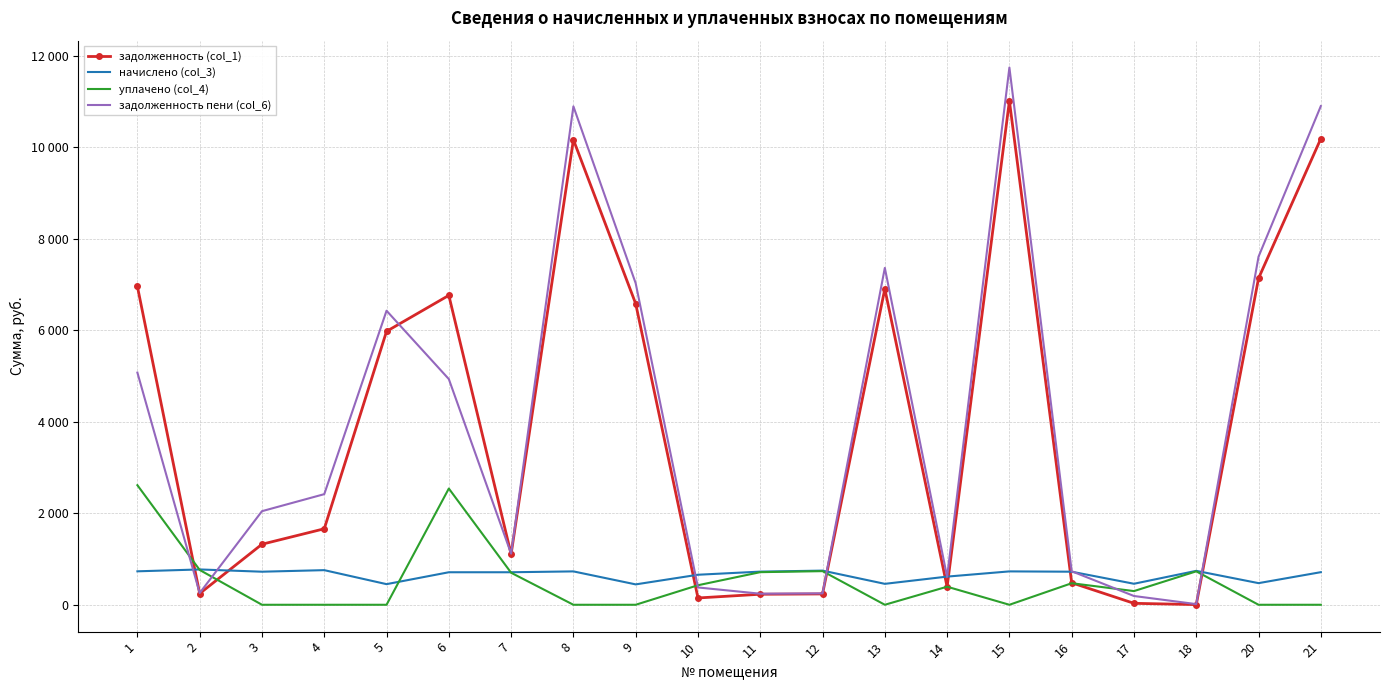

What are all the series names shown in the legend?

задолженность (col_1), начислено (col_3), уплачено (col_4), задолженность пени (col_6)